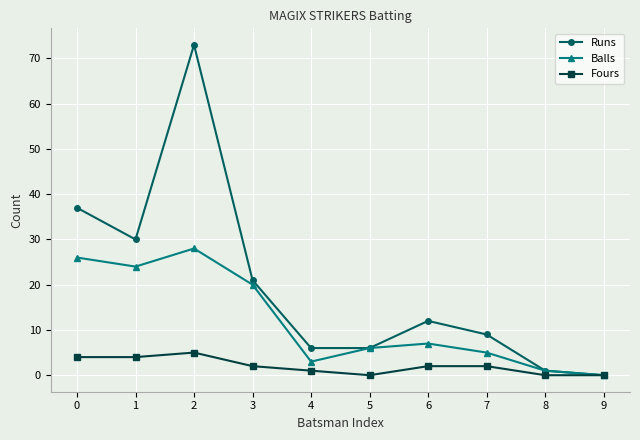

Reading left to right, list all the values displayed in this chart.

Runs: 37	30	73	21	6	6	12	9	1	0
Balls: 26	24	28	20	3	6	7	5	1	0
Fours: 4	4	5	2	1	0	2	2	0	0